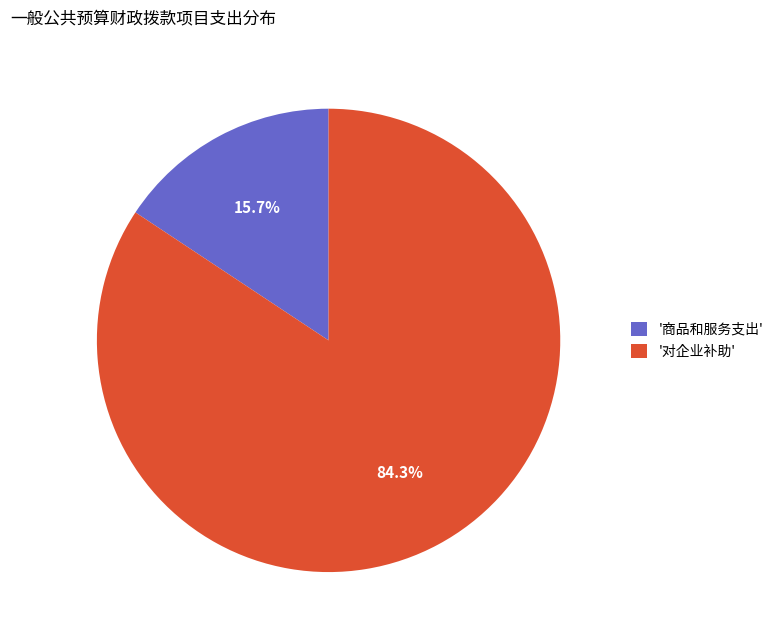

Rank the categories by value from highest to lowest.

'对企业补助', '商品和服务支出'